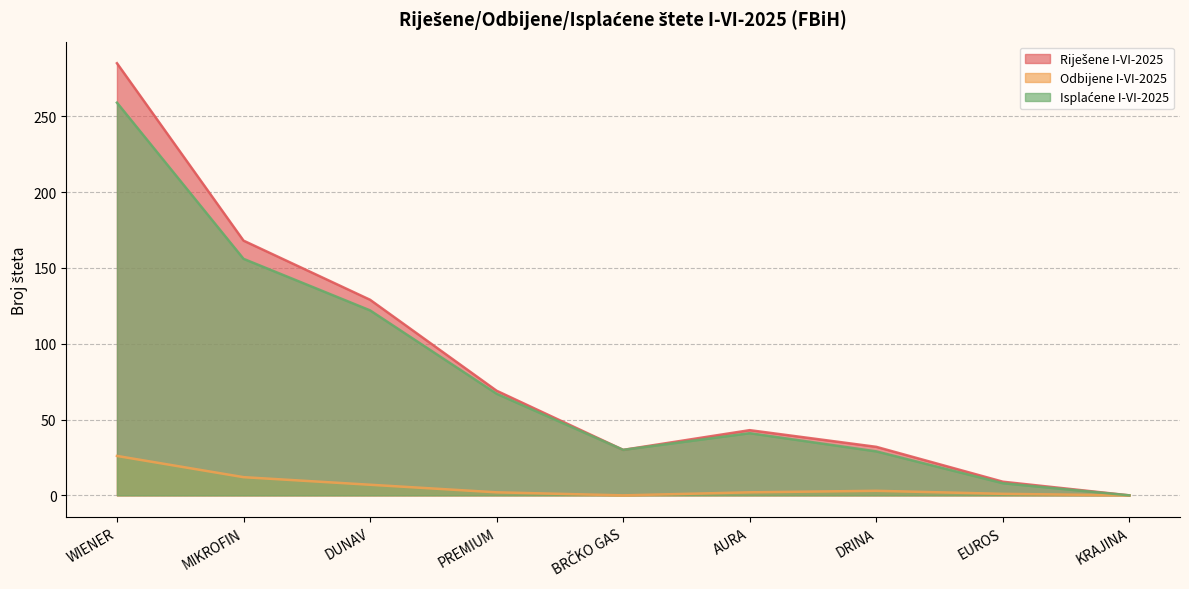

What is the maximum value shown in the chart?

285